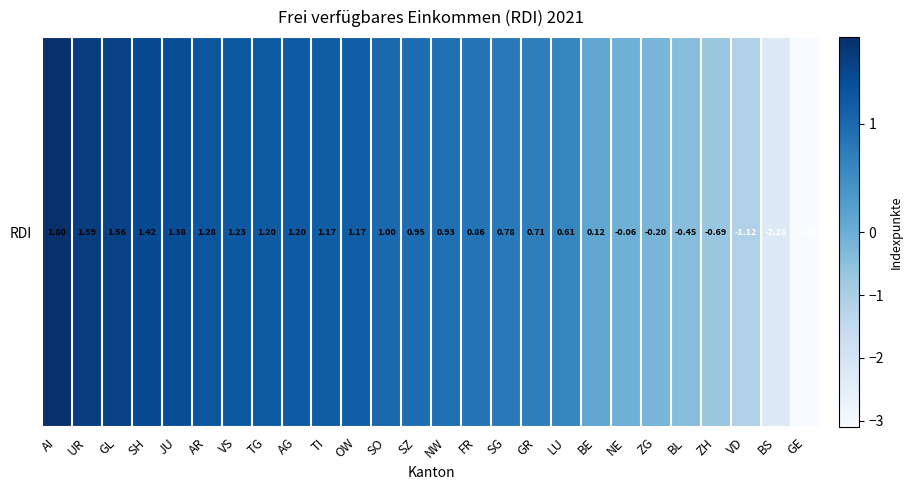

At which category does the chart reach its minimum across all series?

GE